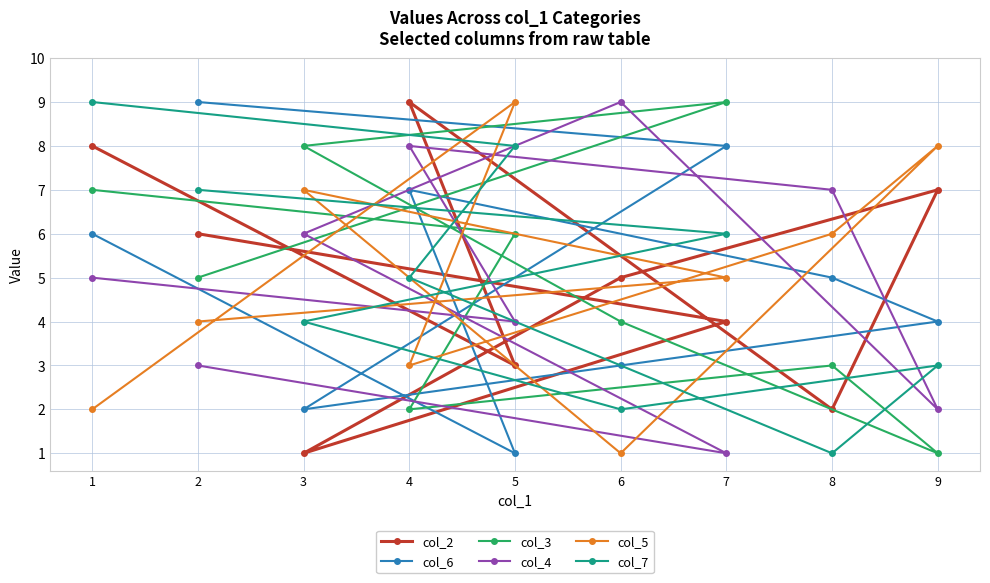

Which series has the largest total across all categories?

col_2